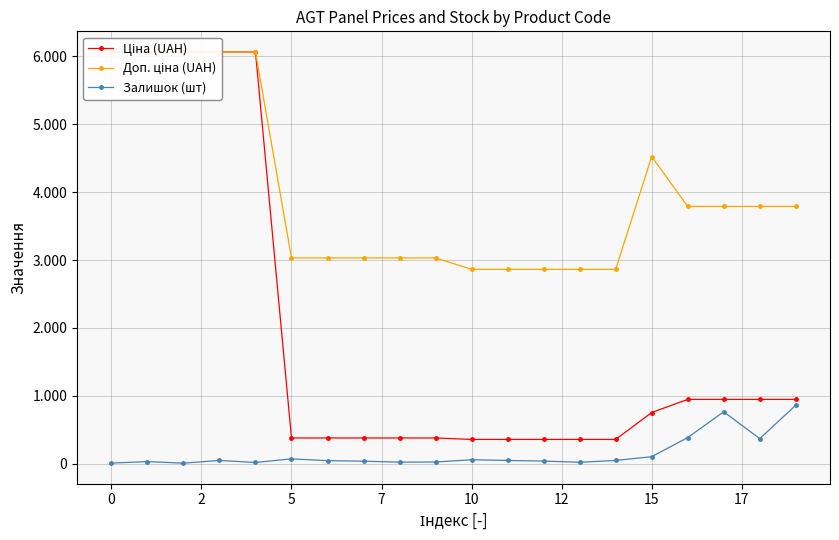

How many lines are shown in the chart?

3